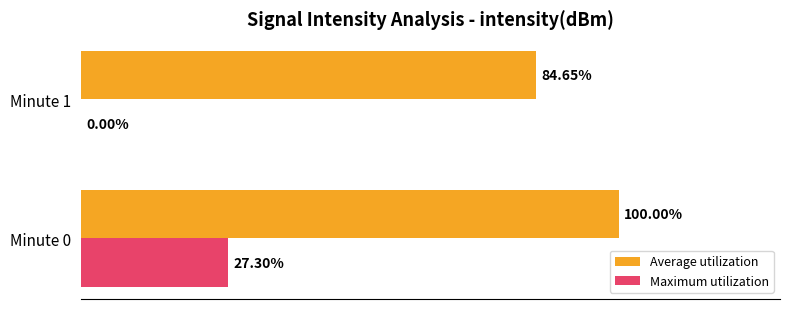

Which series changed the most between Minute 0 and Minute 1?

Maximum utilization